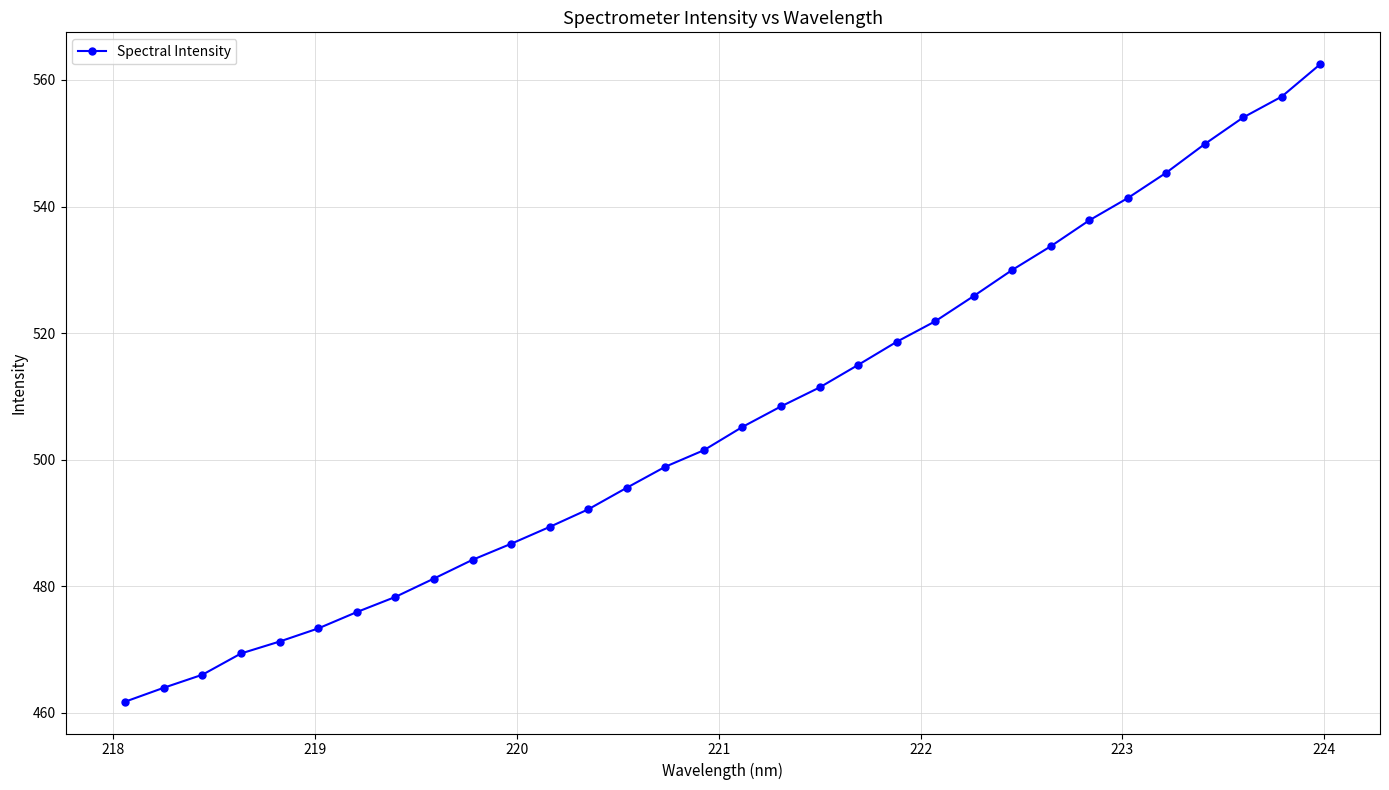

What is the average value?

506.5